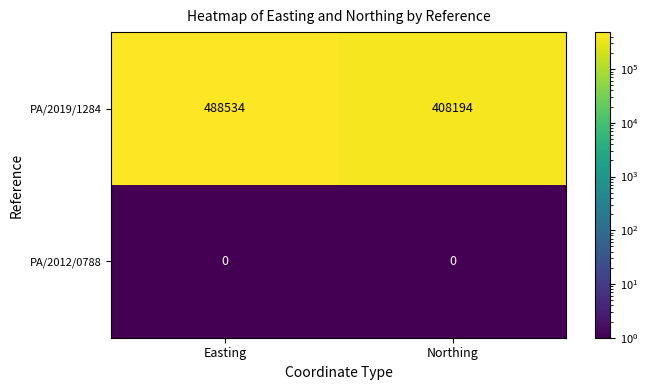

How many series are shown in this chart?

2